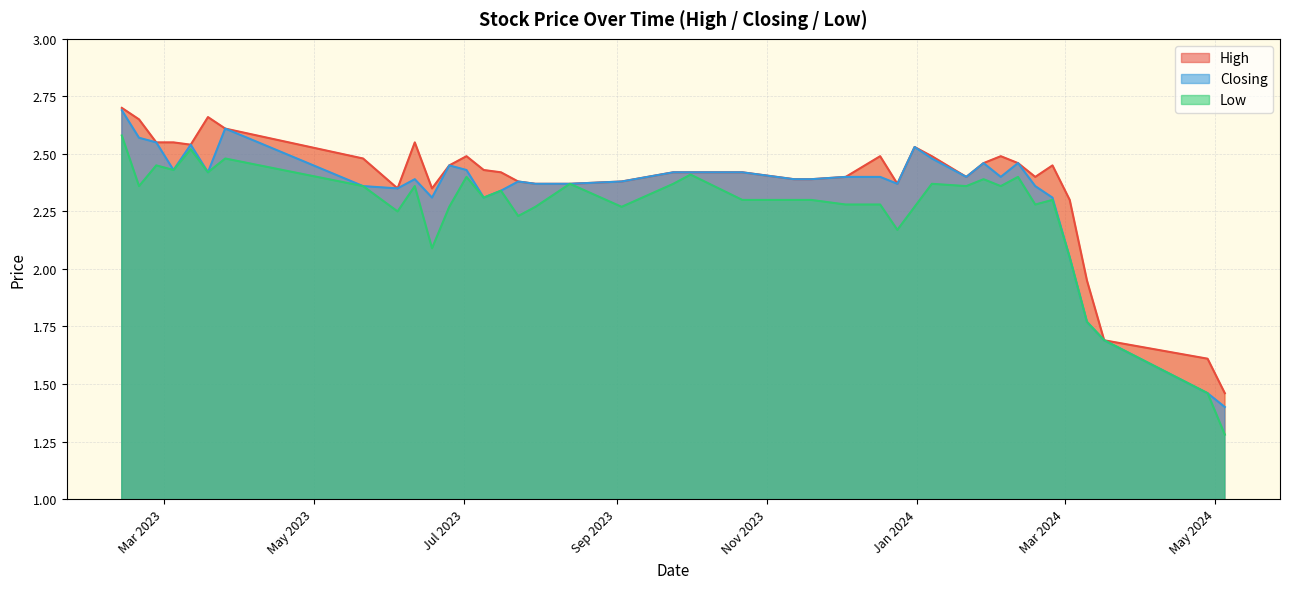

What is the difference between the highest and lowest values at 28/01/2024?

0.1